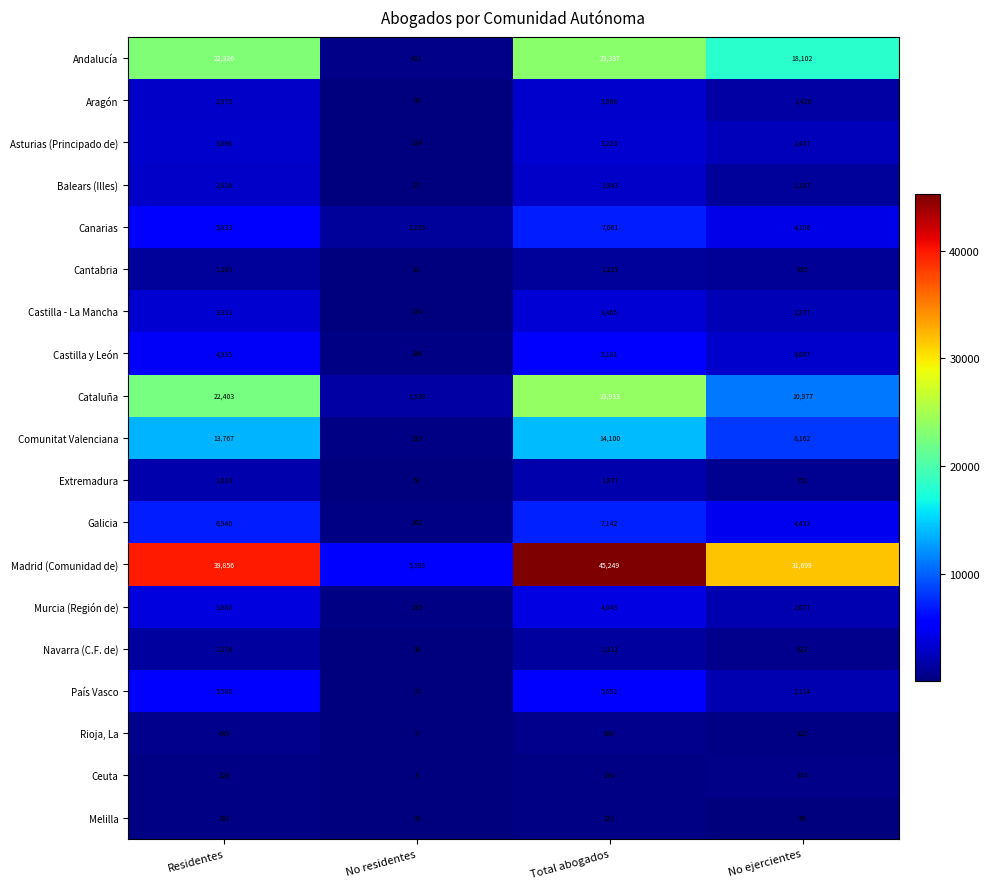

How many categories are shown in the chart?

4